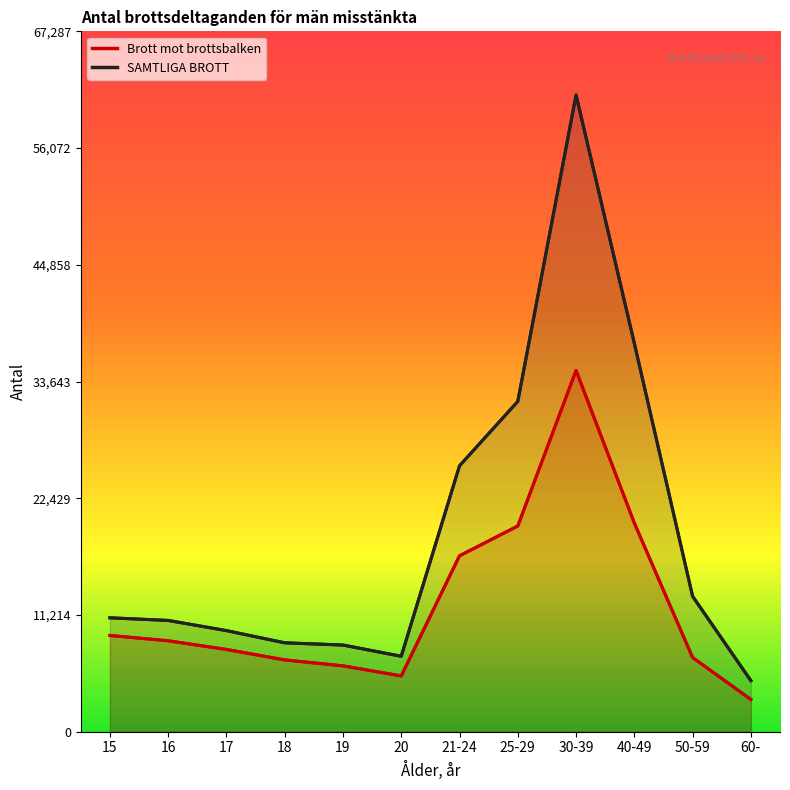

The value of Brott mot brottsbalken at 40-49 is 20045. True or false?

True